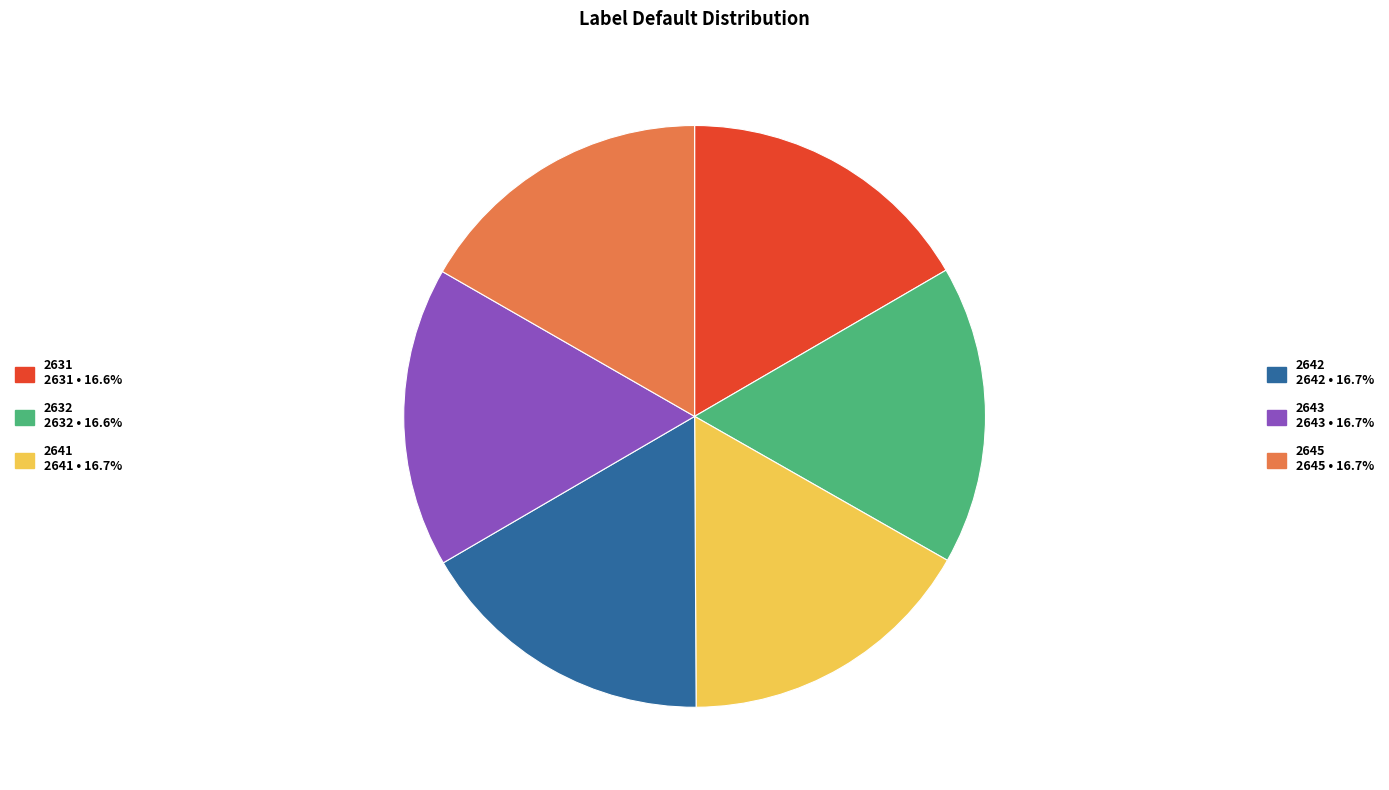

Does any single category account for the majority?

No